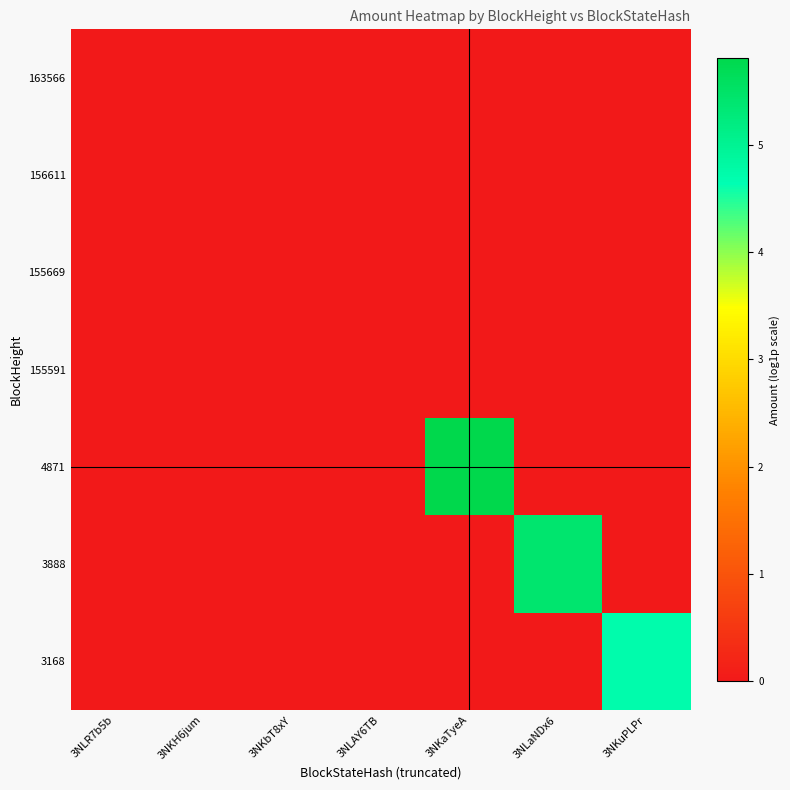

Between 3NLR7b5b and 3NKuPLPr, which is larger?

3NLR7b5b